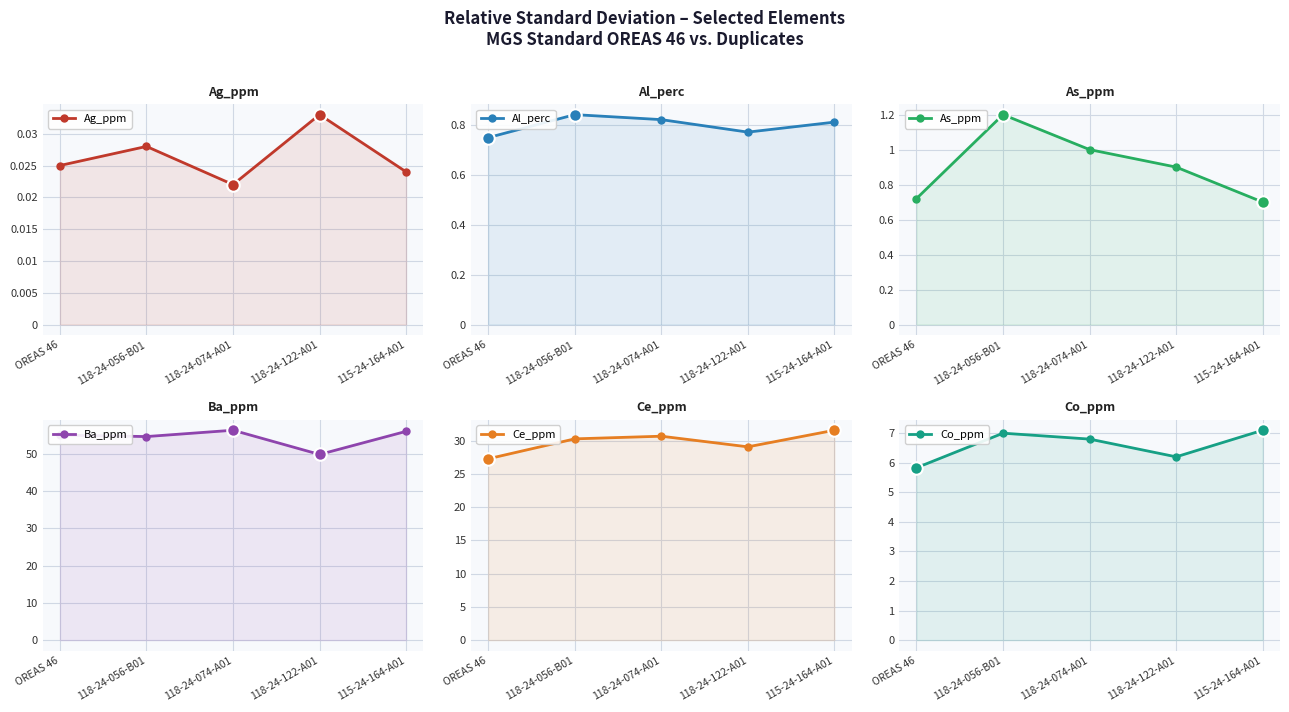

What is the sum of all Al_perc values?

4.0